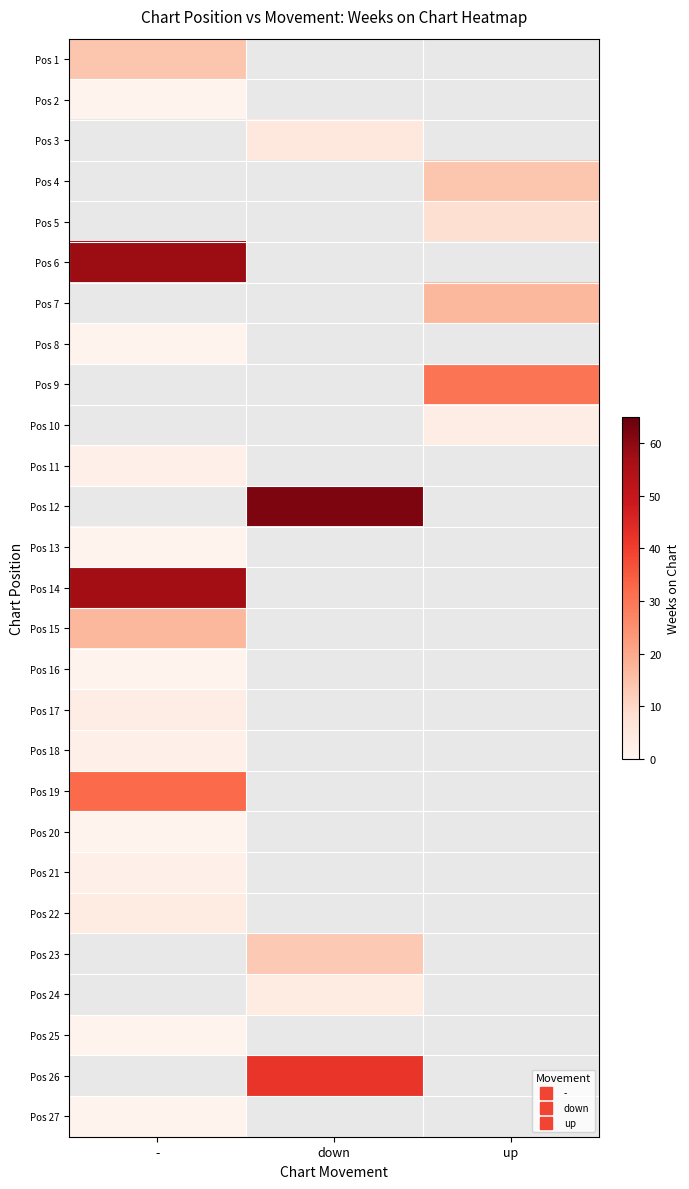

At which category does the chart reach its peak across all series?

down